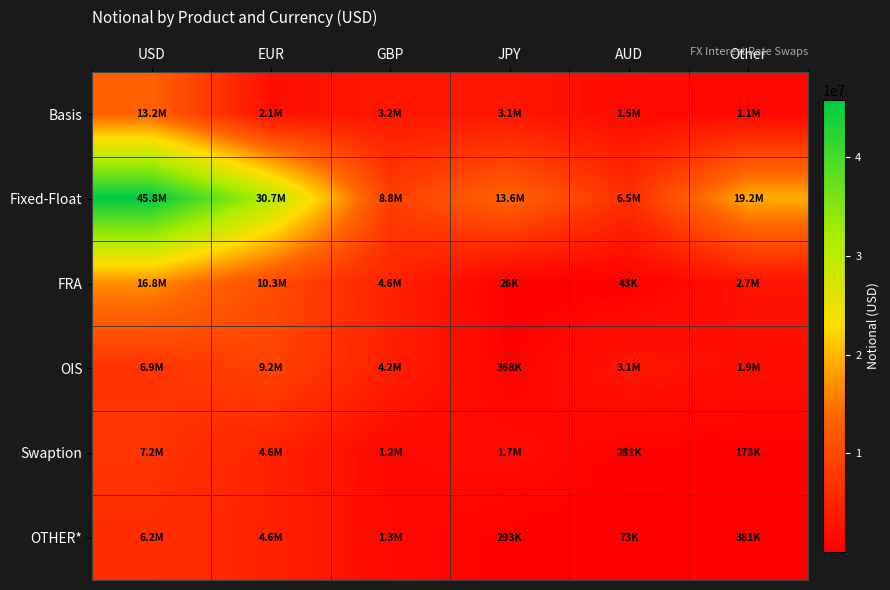

At how many categories does at least one series exceed 9444457?

4